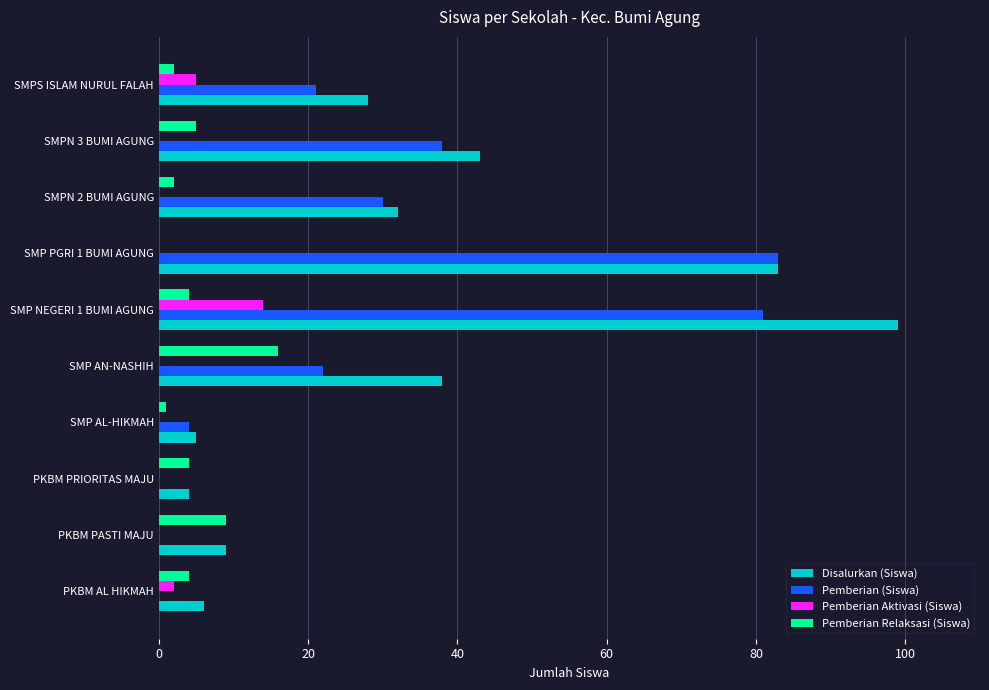

The value of Pemberian Relaksasi (Siswa) at PKBM PASTI MAJU is 9. True or false?

True